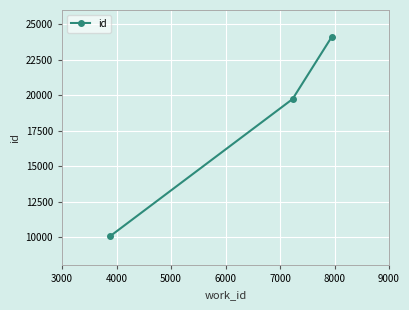

What is the smallest value displayed?

10044